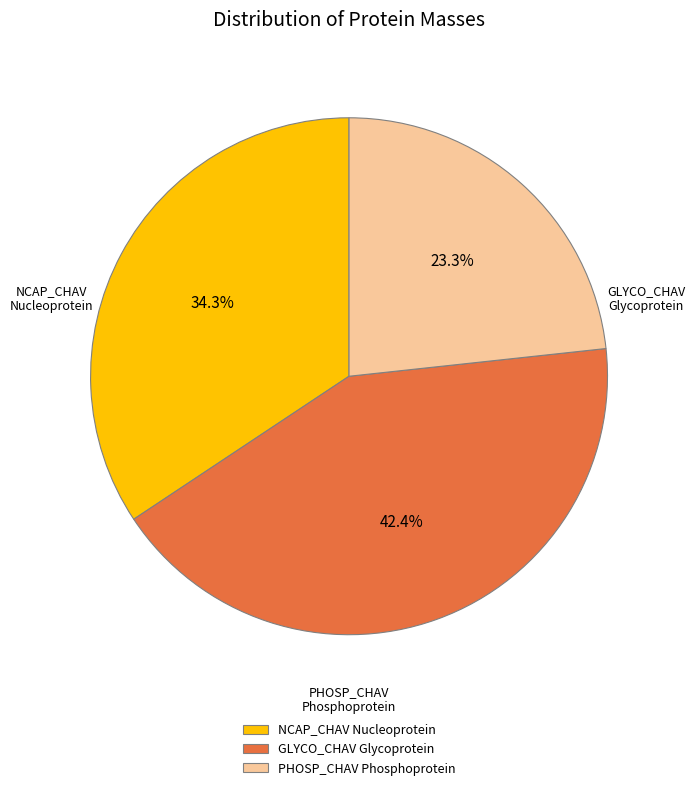

Combined, what portion of the pie is PHOSP_CHAV Phosphoprotein and NCAP_CHAV Nucleoprotein?

57.6%